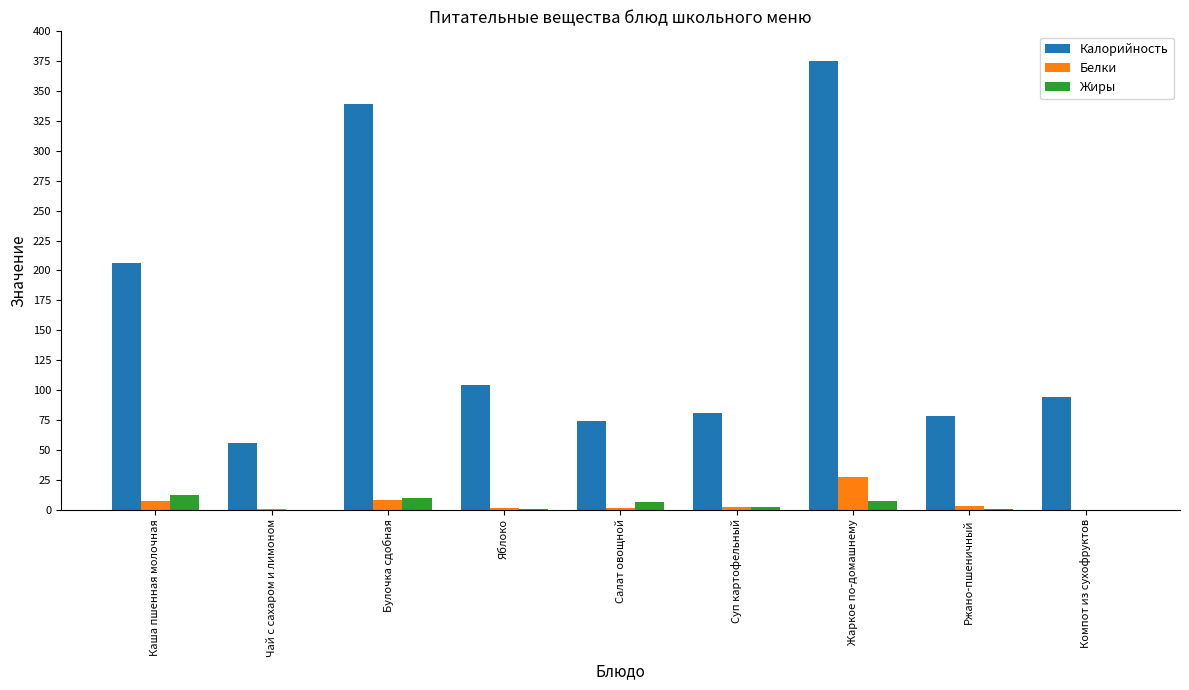

How many values in the Калорийность series exceed 94?

5